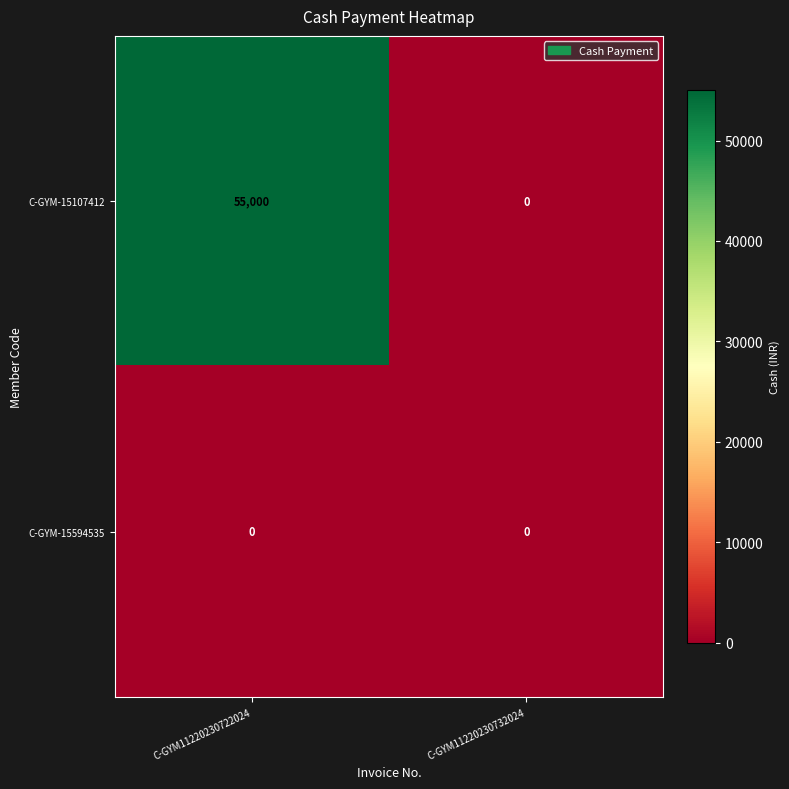

At how many categories does at least one series exceed 15861?

1